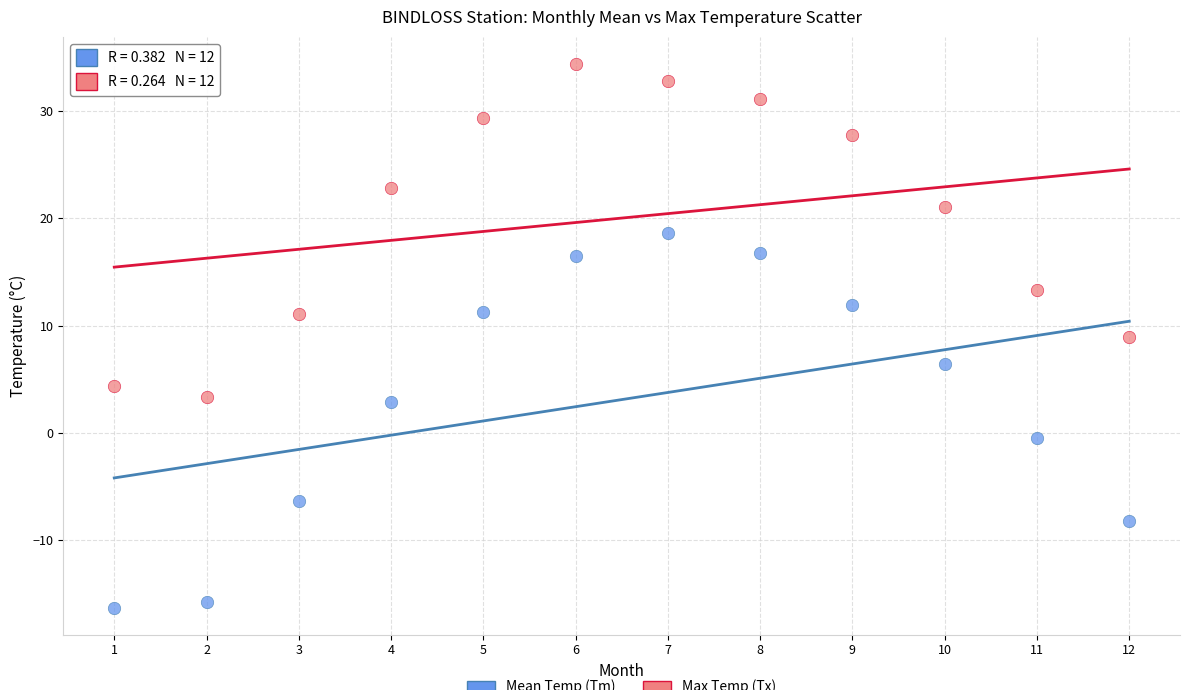

Across all data points, what is the range of Y values (max minus min)?

50.7